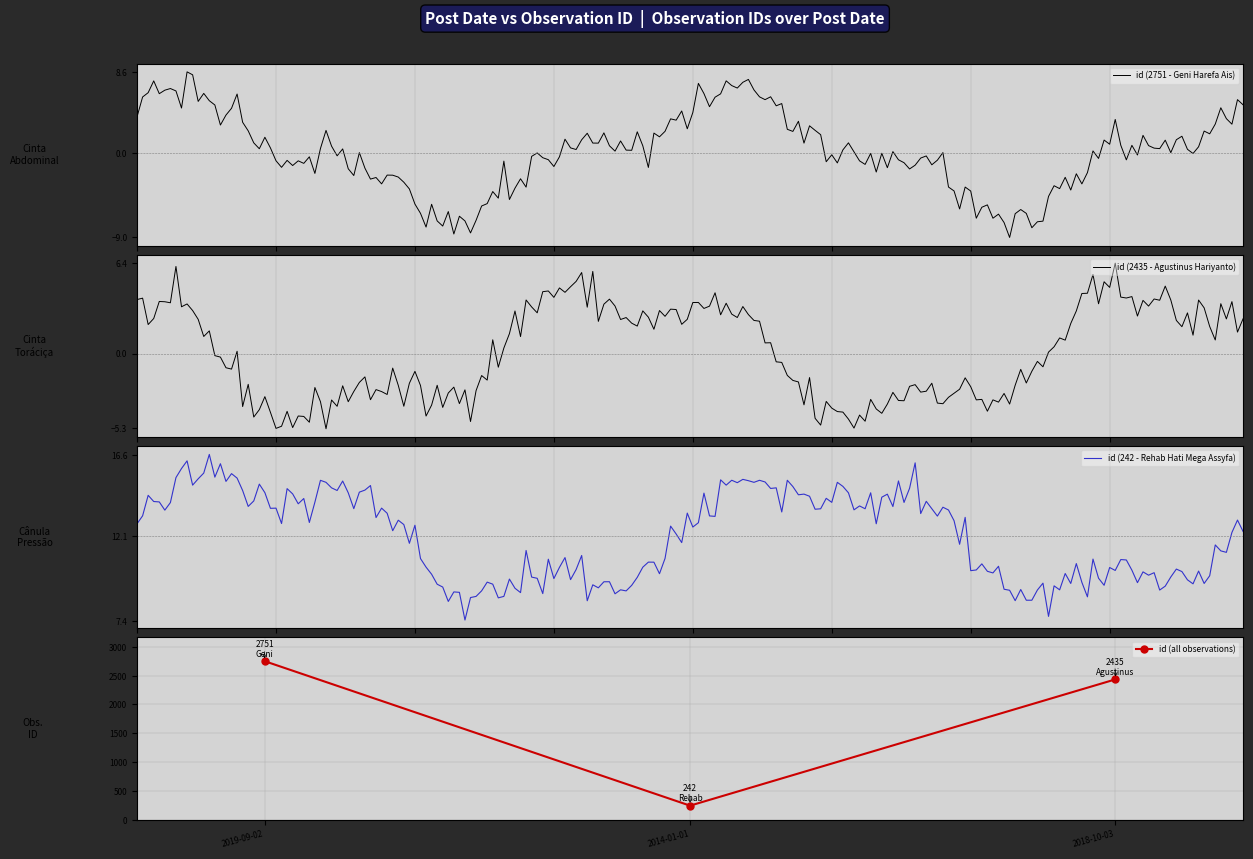

What is the smallest value displayed?

242